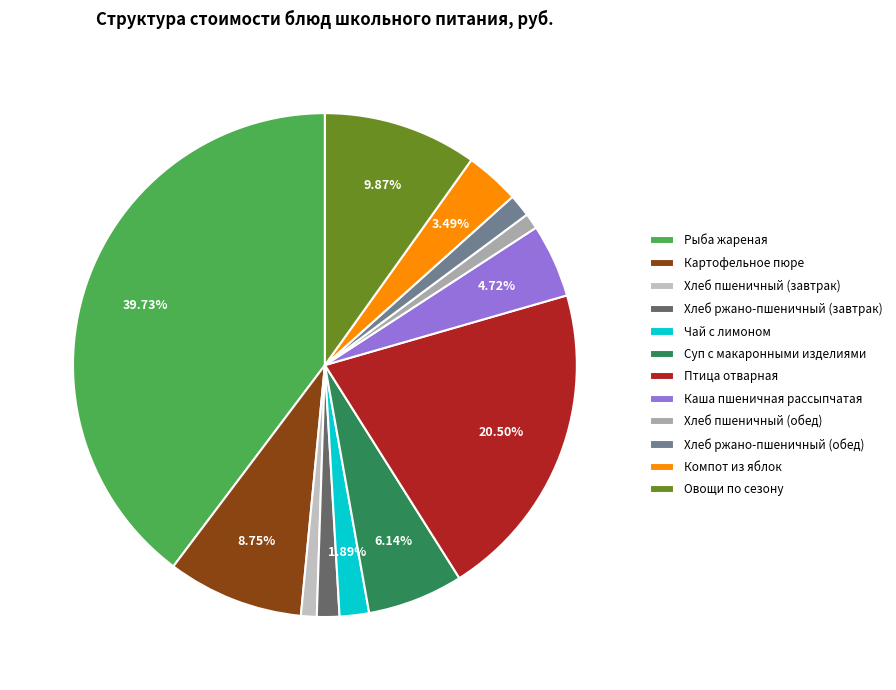

Count the number of slices in the pie.

12